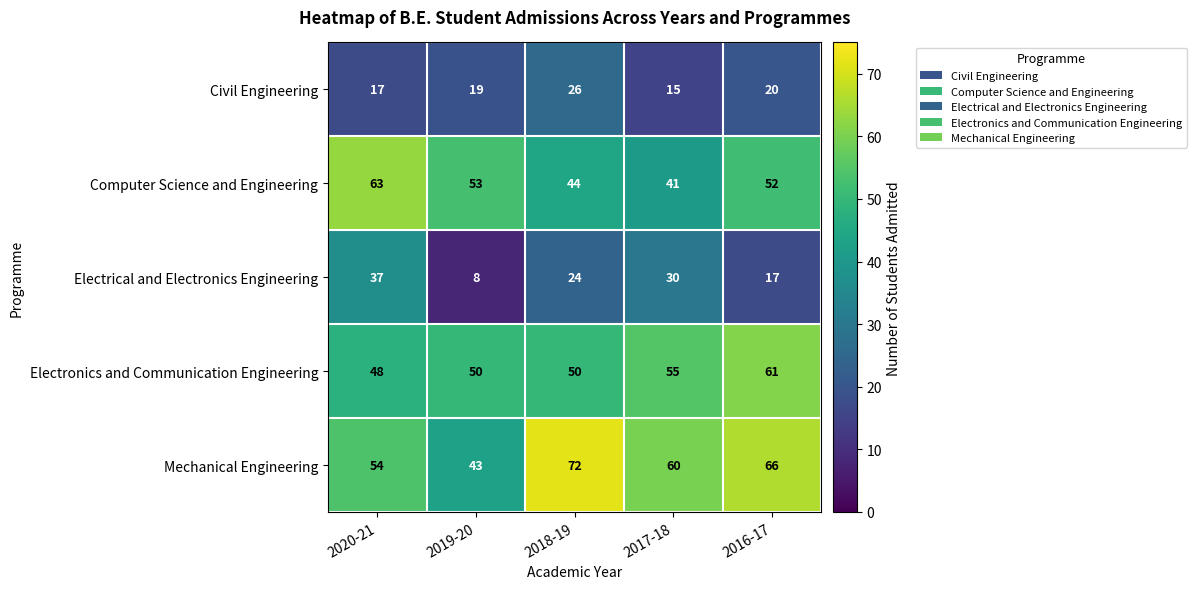

What is the total value across all series at 2017-18?

201